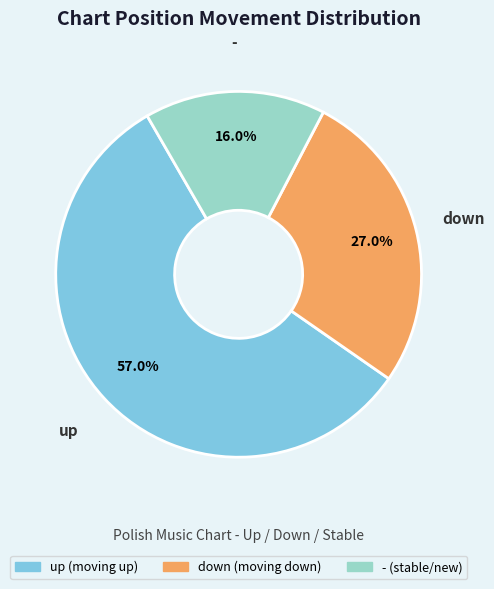

To the nearest percent, what percentage of the pie is -?

16%